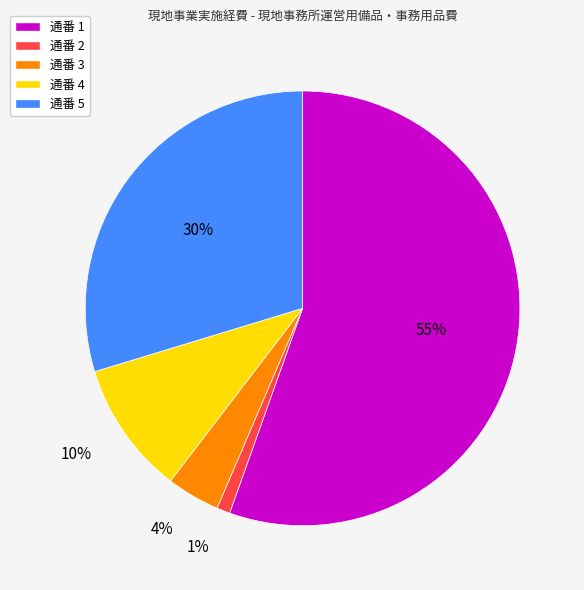

Which slice represents more than half of the pie?

通番 1